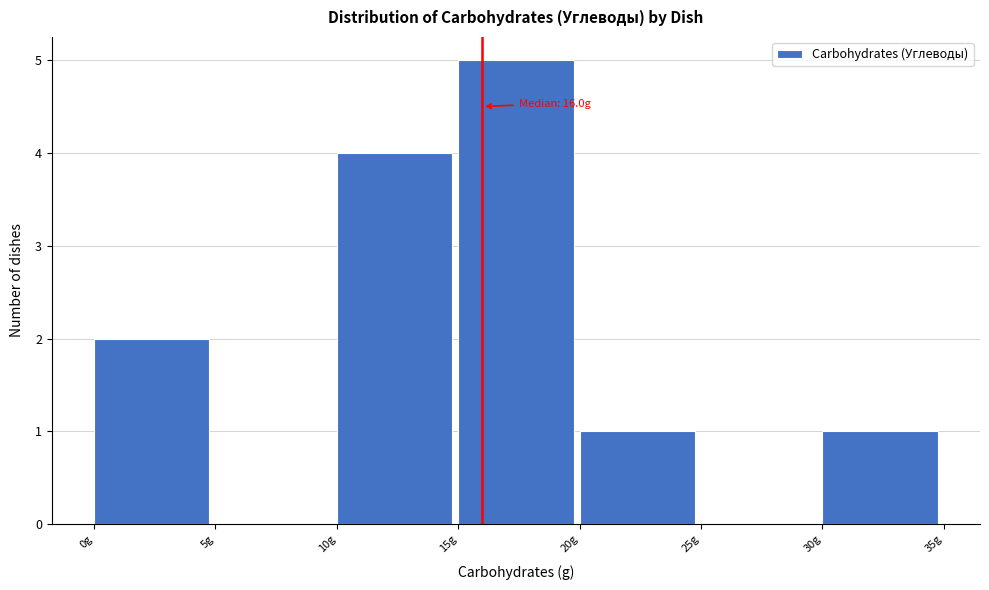

Over which range of the x-axis is the bar tallest?

15 to 20